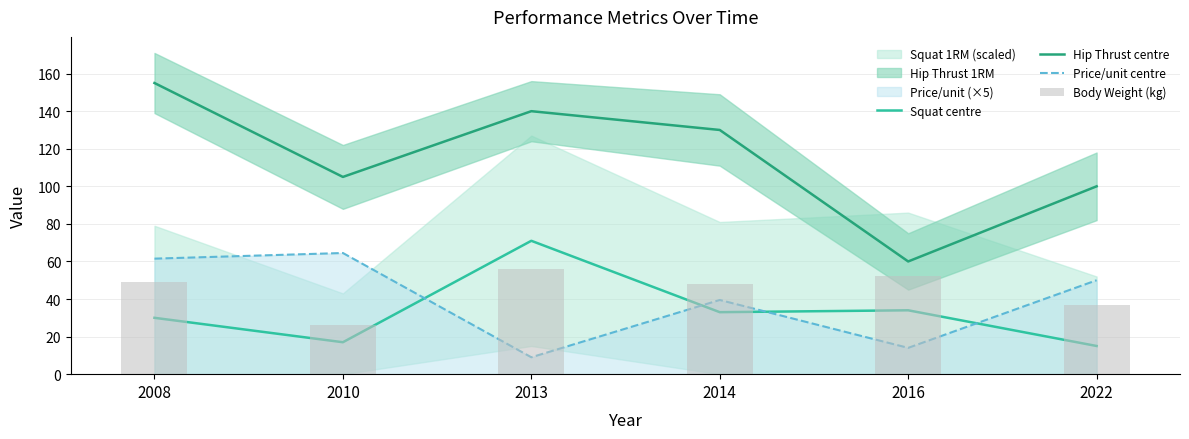

What is the value of the Body Weight (kg) bar at the 6th from the left?

37.0